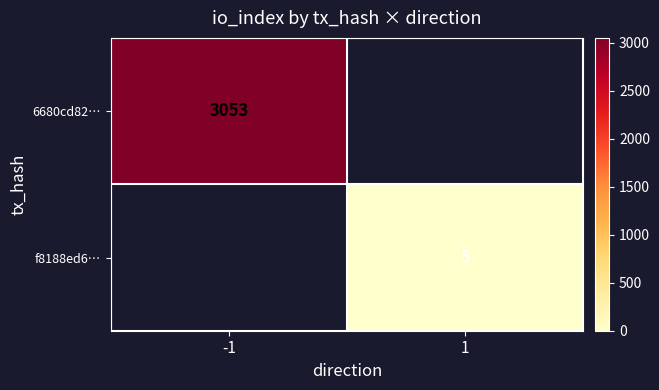

Is it true that f8188ed6… equals 9 at 1?

False